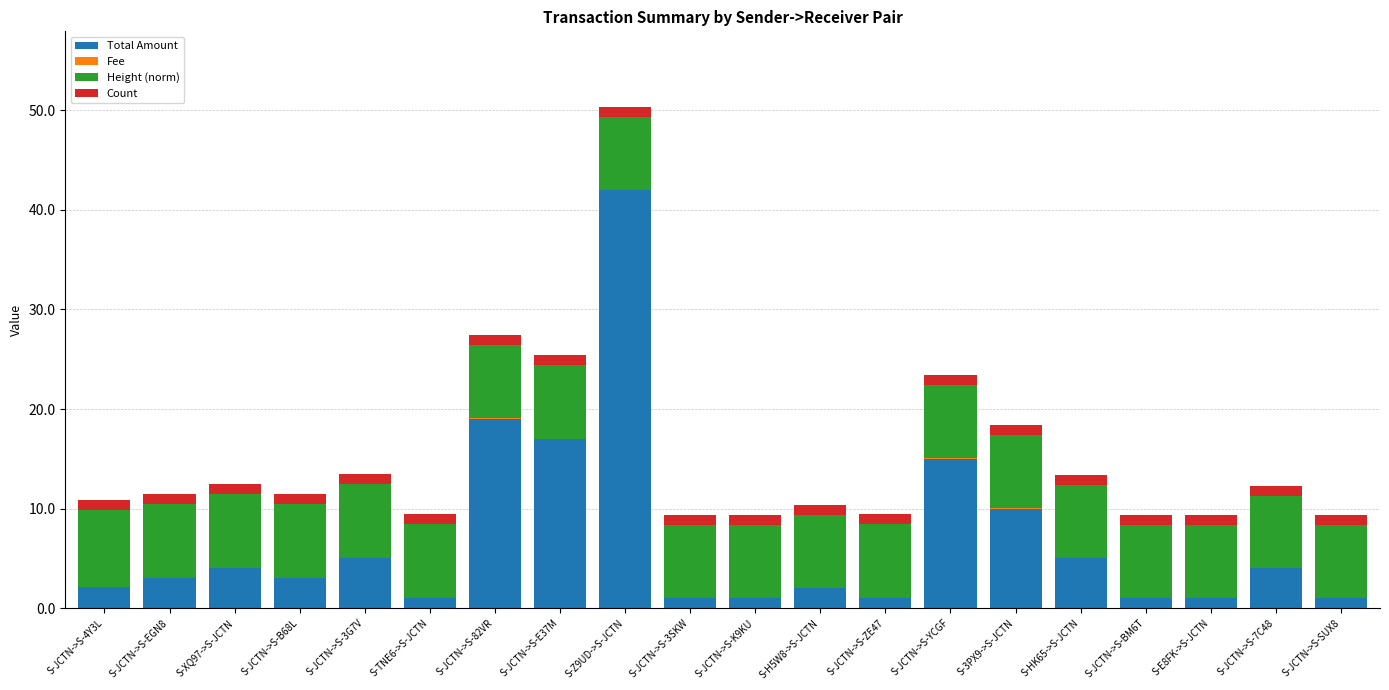

Are the bars grouped side by side (vs. stacked)?

No